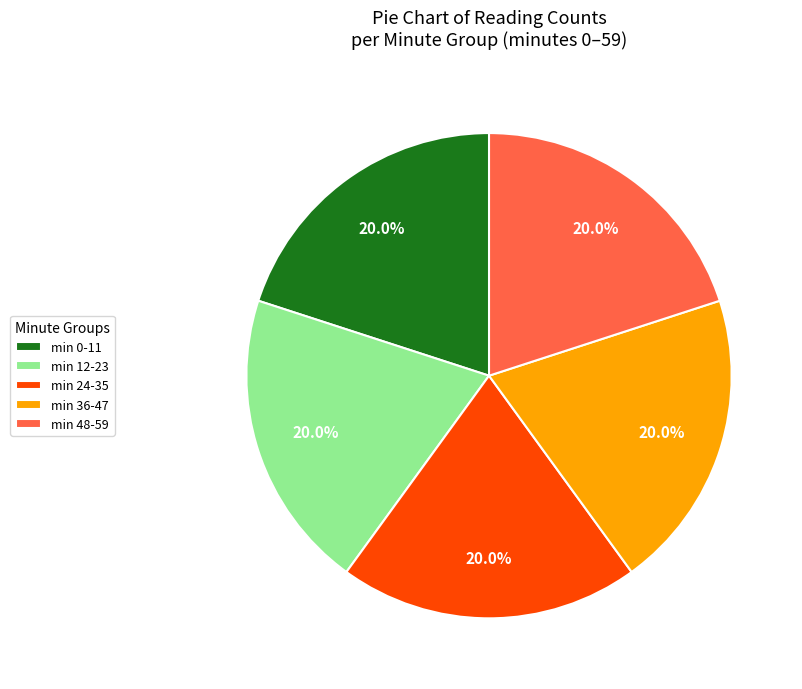

How many segments does this pie chart have?

5